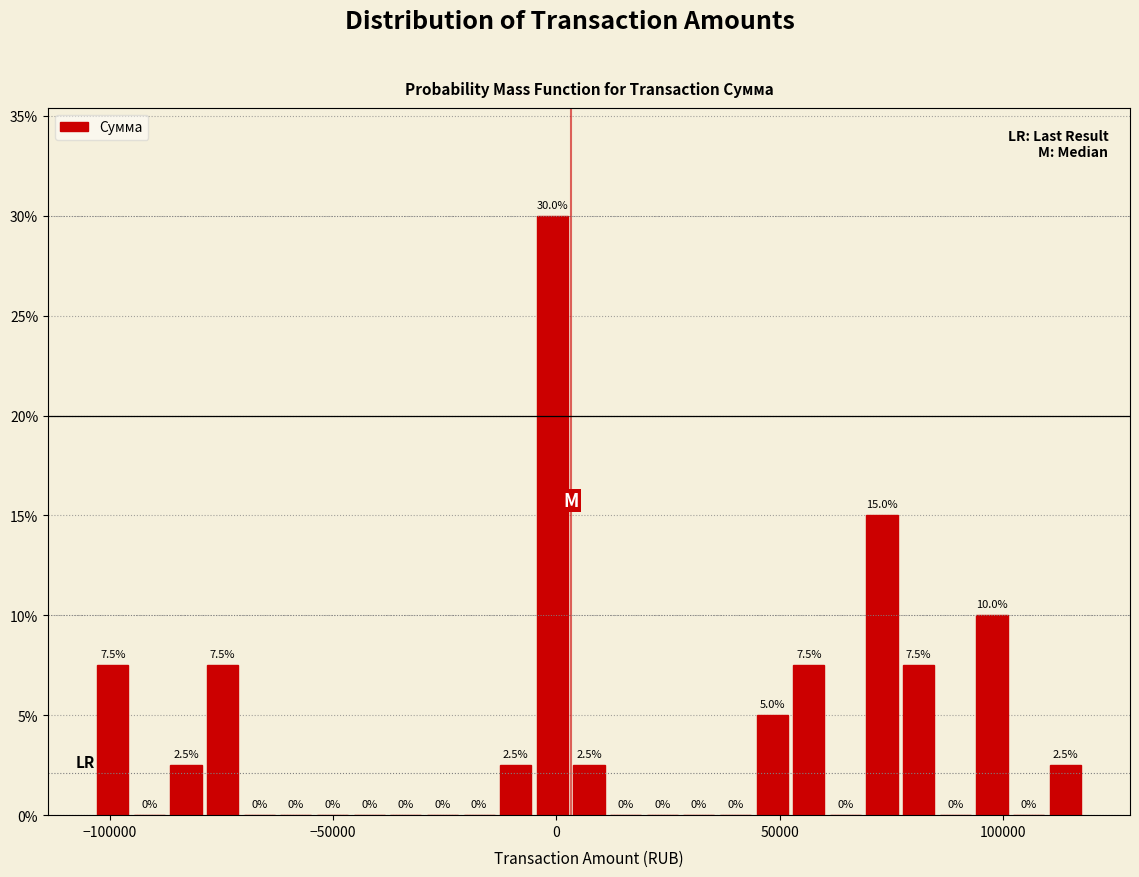

Read against the x-axis, roughly where is the centre of the tallest bar?

0